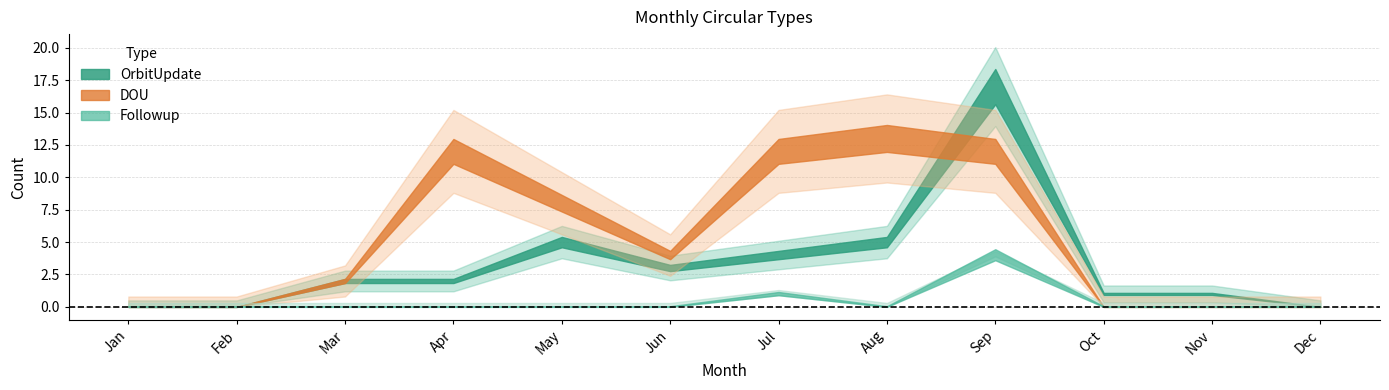

Is this an area chart (filled region under the line)?

No